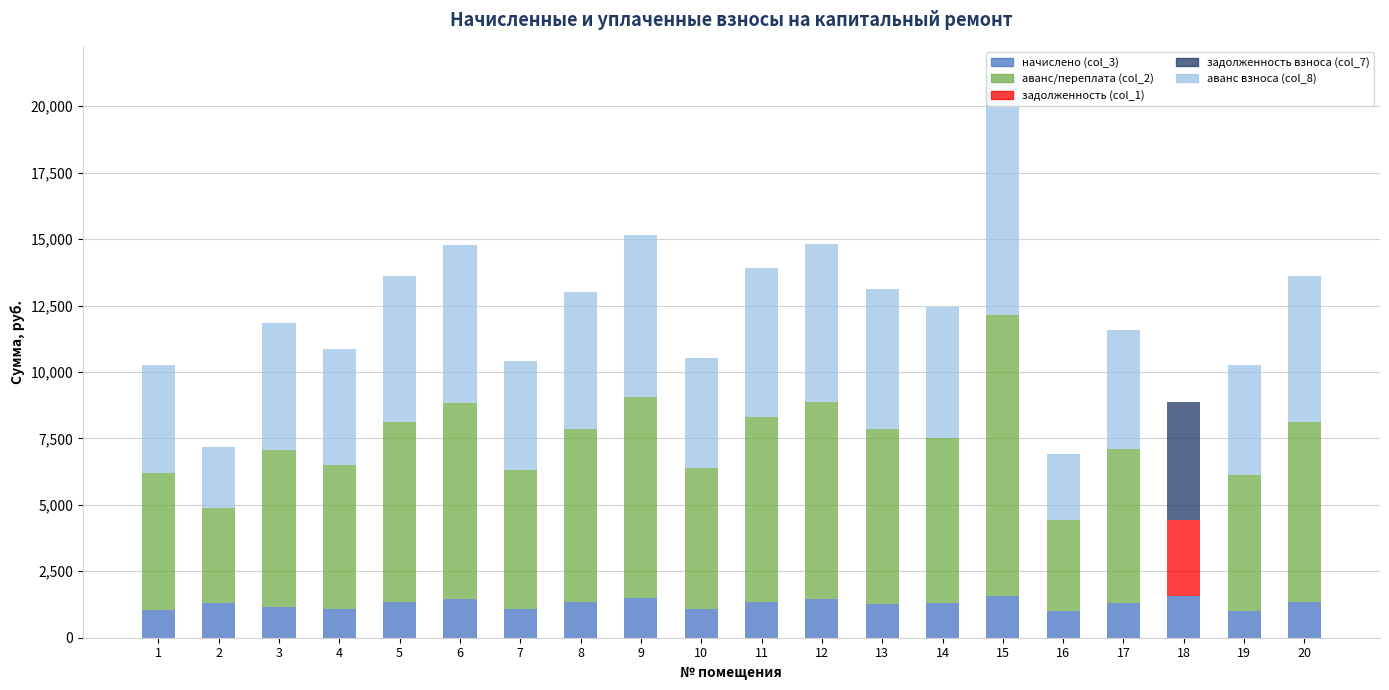

What are all the series names shown in the legend?

начислено (col_3), аванс/переплата (col_2), задолженность (col_1), задолженность взноса (col_7), аванс взноса (col_8)